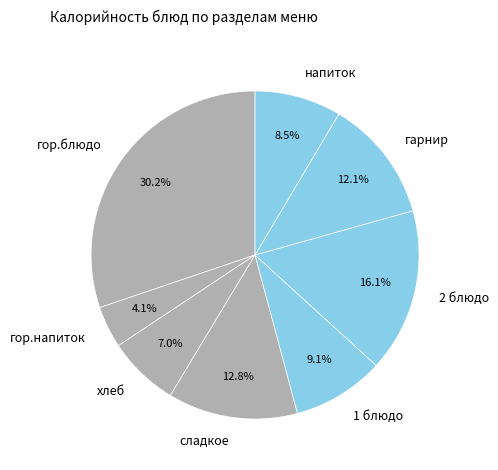

What is the ratio of the value at напиток to the value at гор.блюдо?

0.3